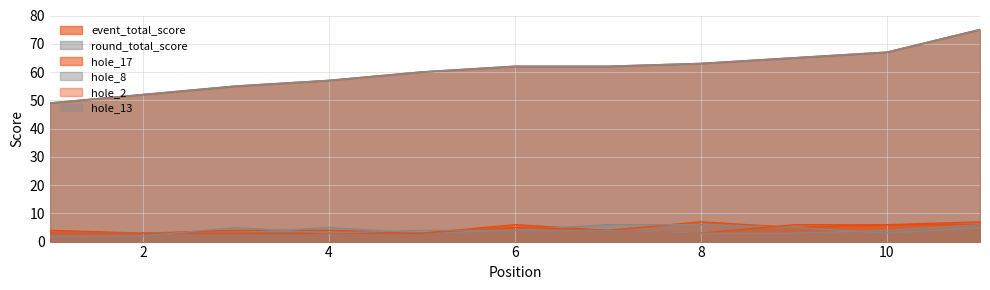

What is the highest value of the hole_13 series?

6